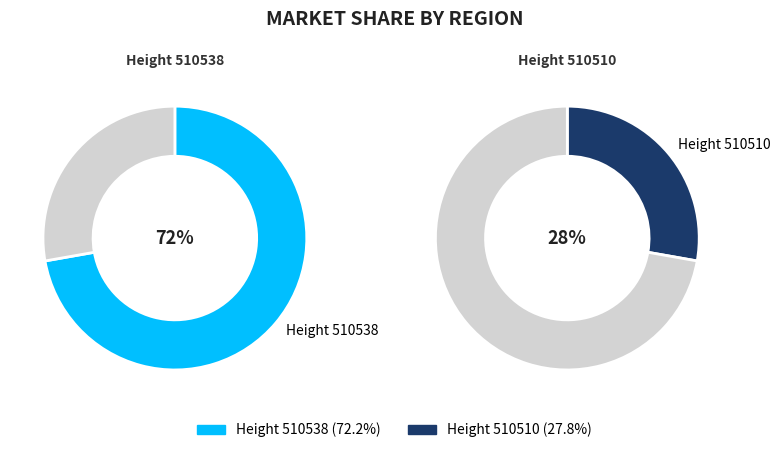

Which category has the biggest portion of the pie?

510538